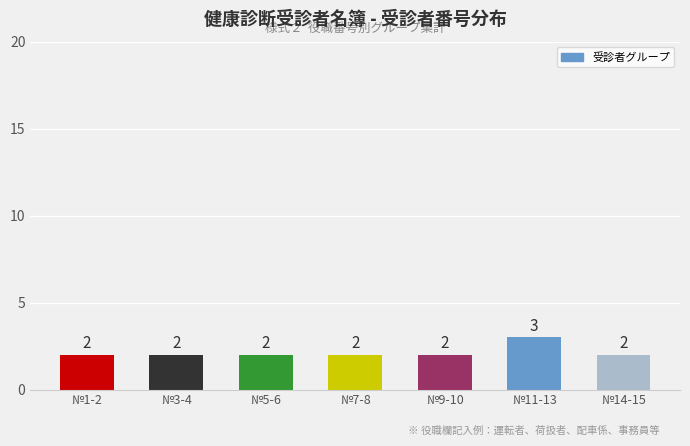

Does the chart contain stacked bars?

No